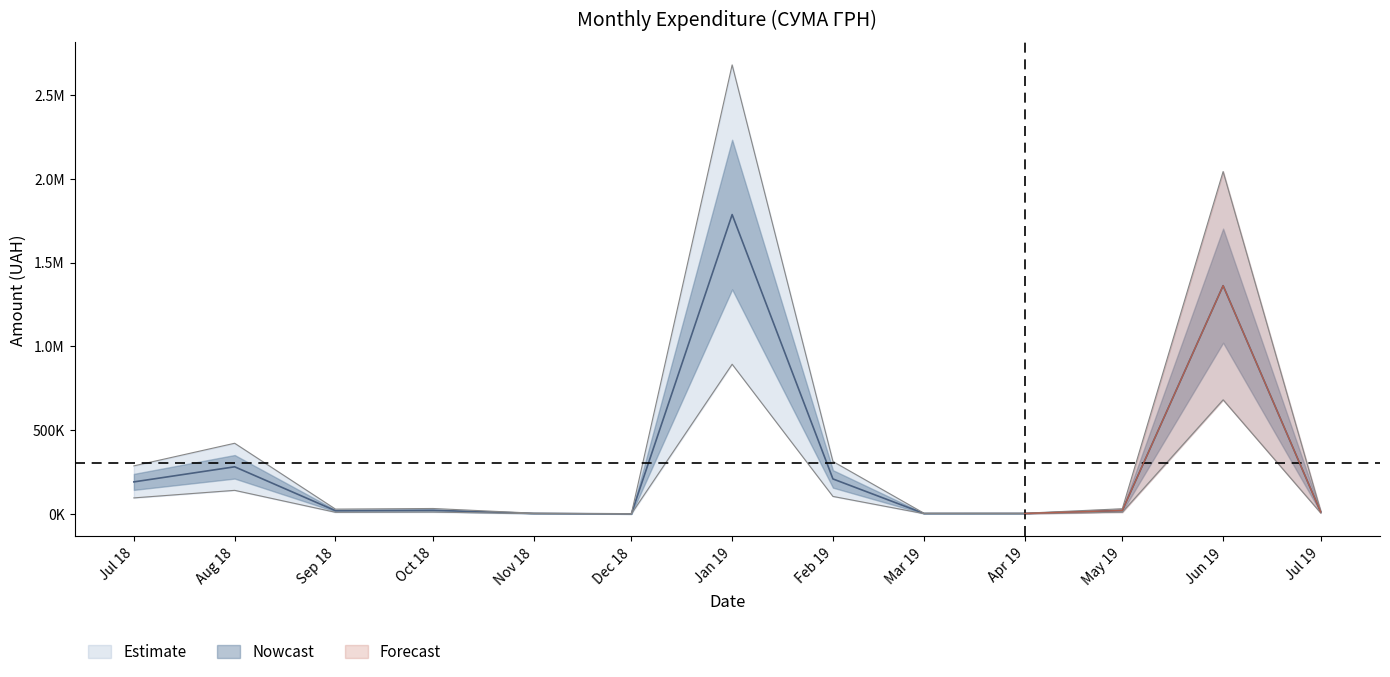

True or false: 2019-Q1 and 2018-Q3 cross at least once.

True